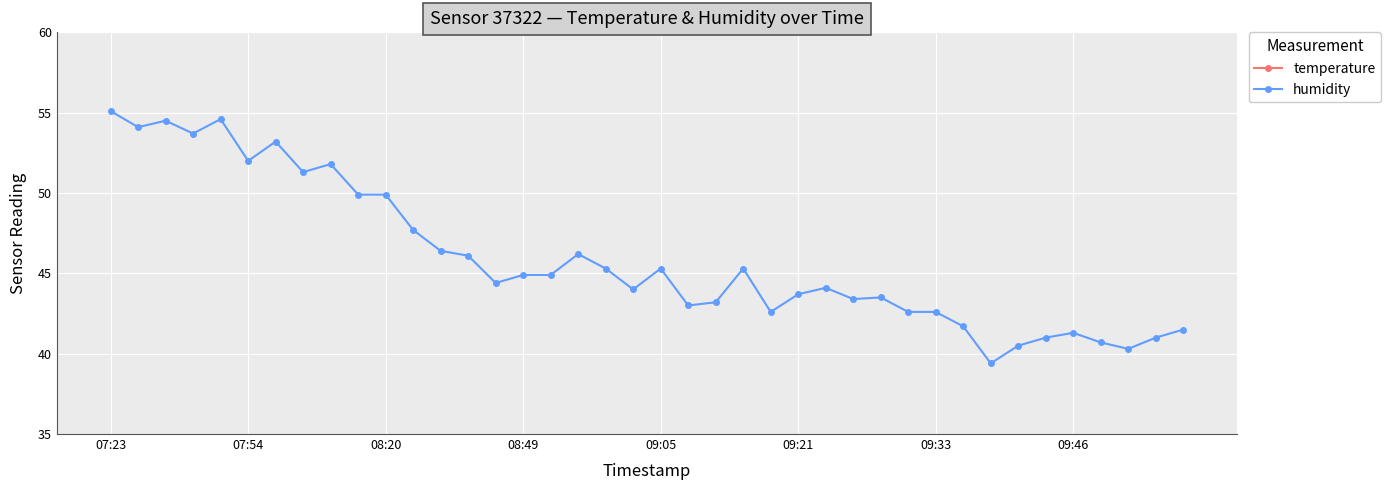

True or false: humidity has a value of 43.7 at 09:21.

True